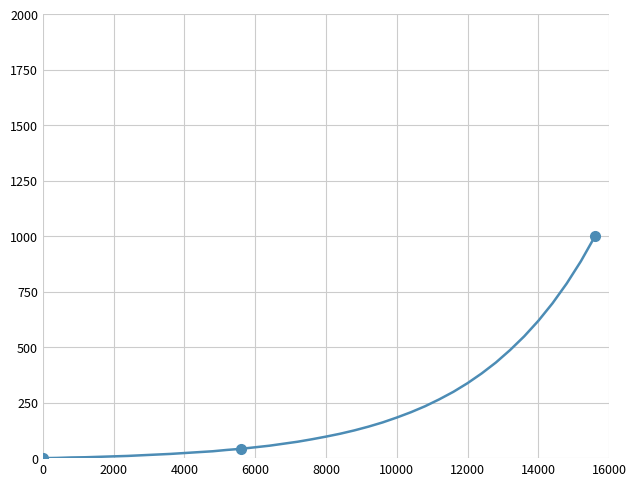

What is the difference between the maximum and minimum values?

1000